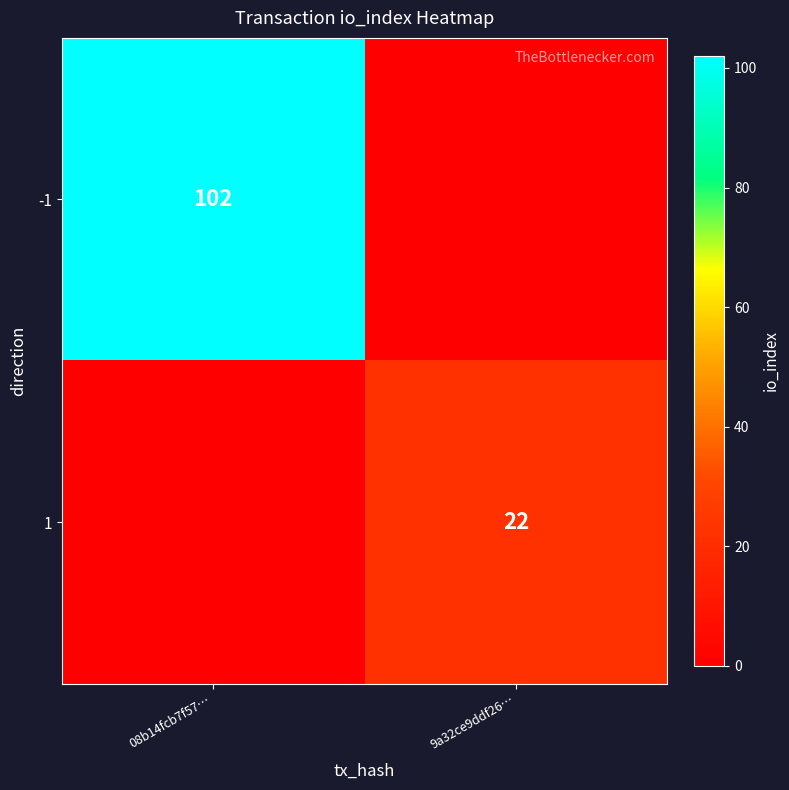

The value of 1 at 9a32ce9ddf26… is 22. True or false?

True